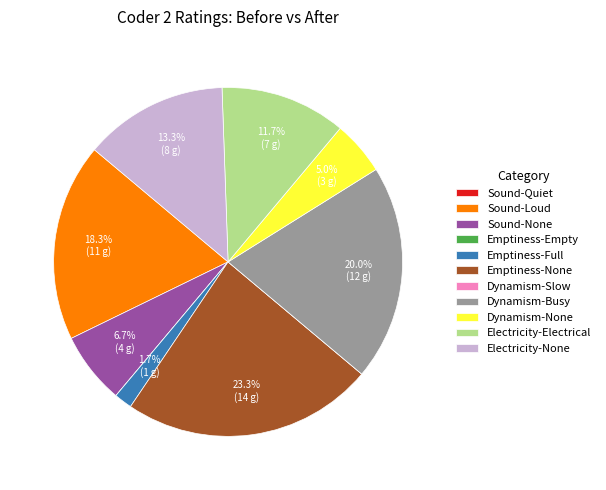

What percentage is NOT represented by Emptiness-Full?

98.3%